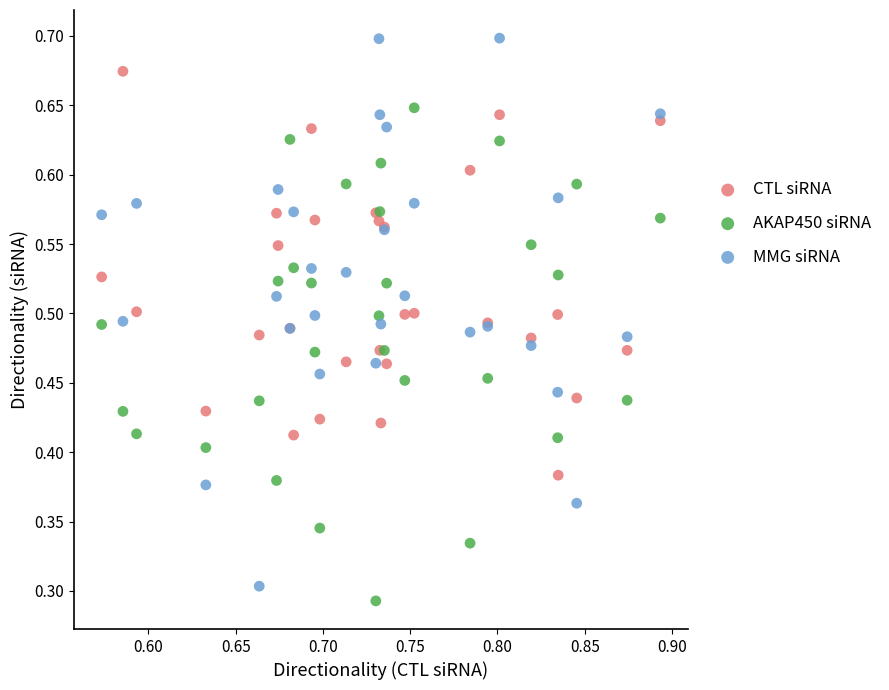

Which series has the widest spread of Y values?

MMG siRNA